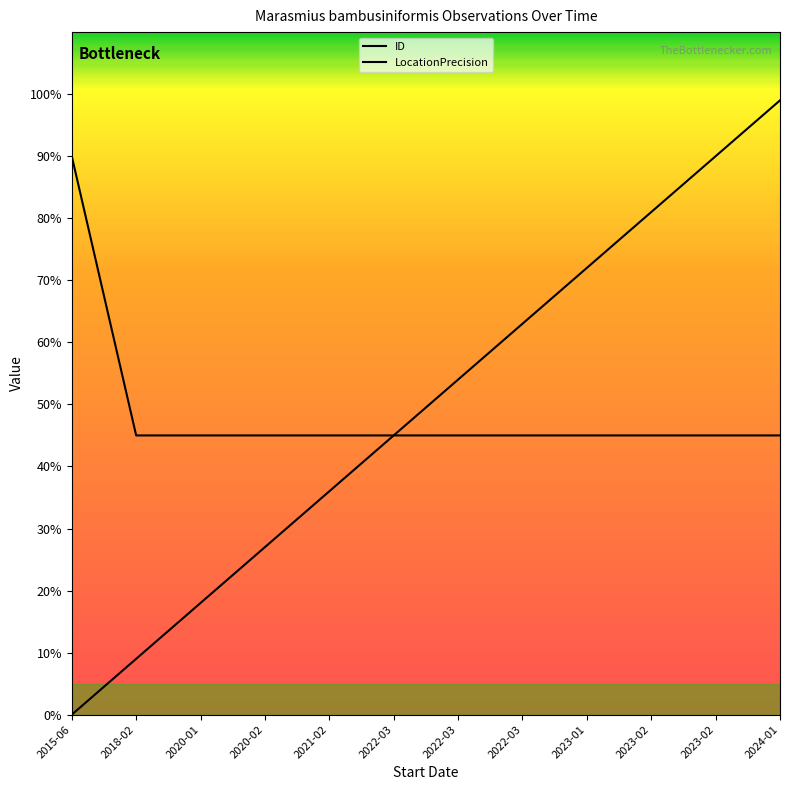

The value of LocationPrecision at 2023-02 is 73. True or false?

False